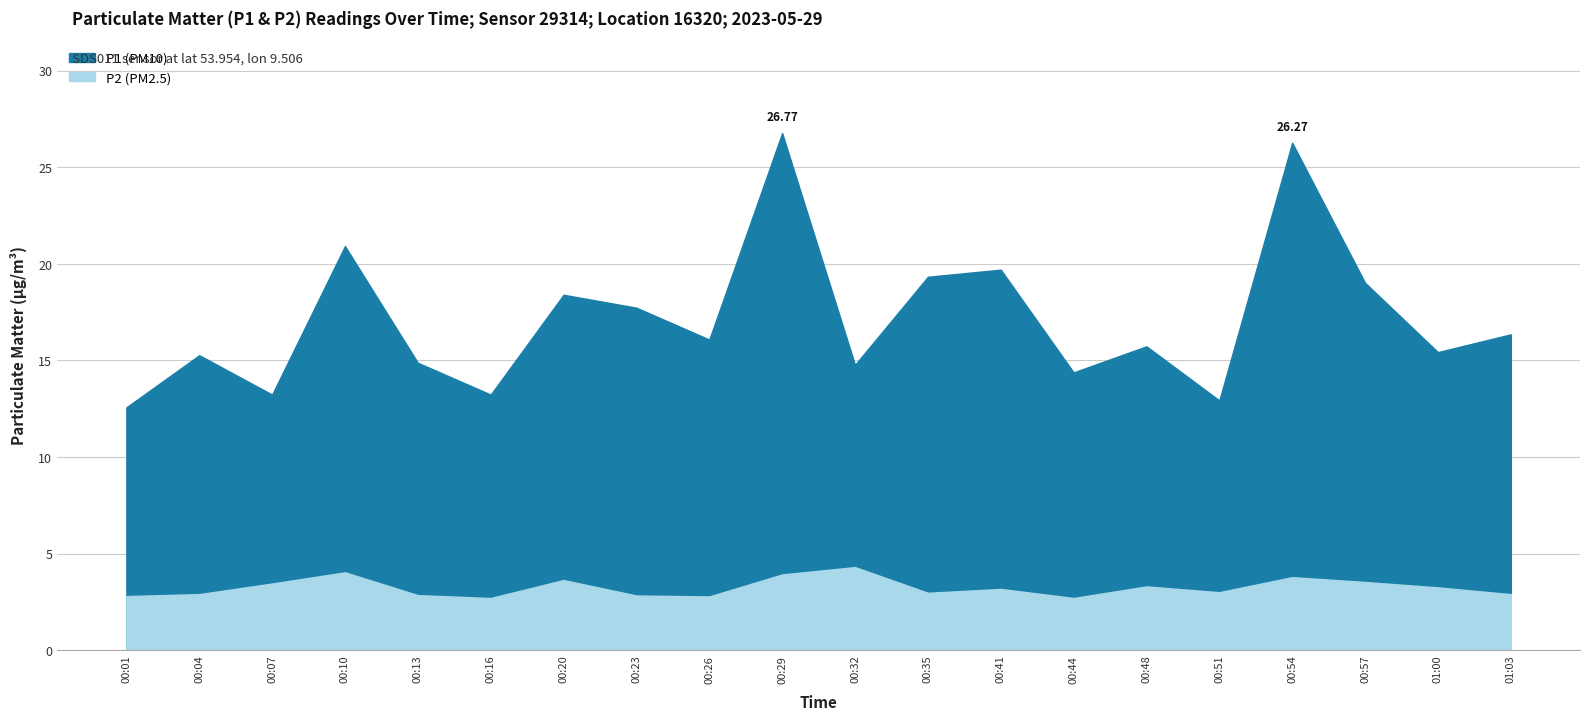

Which series has the largest total across all categories?

P1